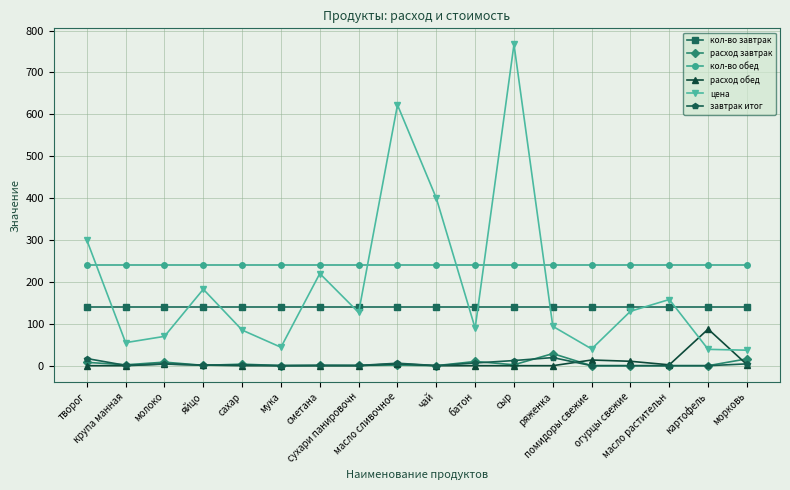

Rank the series by their maximum value, from highest to lowest.

цена, кол-во обед, кол-во завтрак, расход обед, расход завтрак, завтрак итог